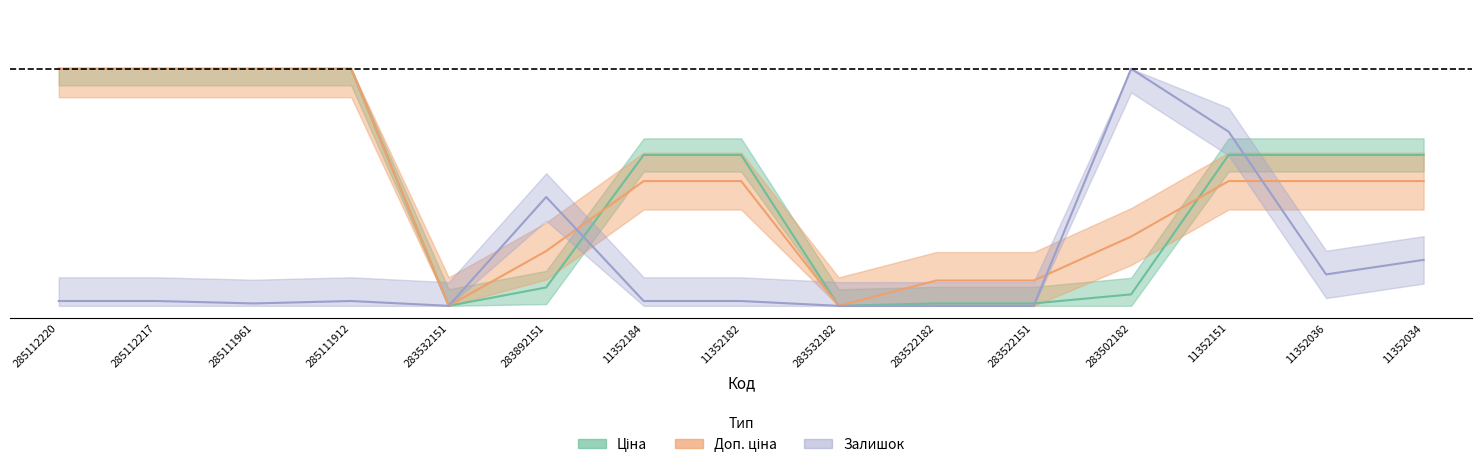

Which series has the widest spread of values?

Ціна